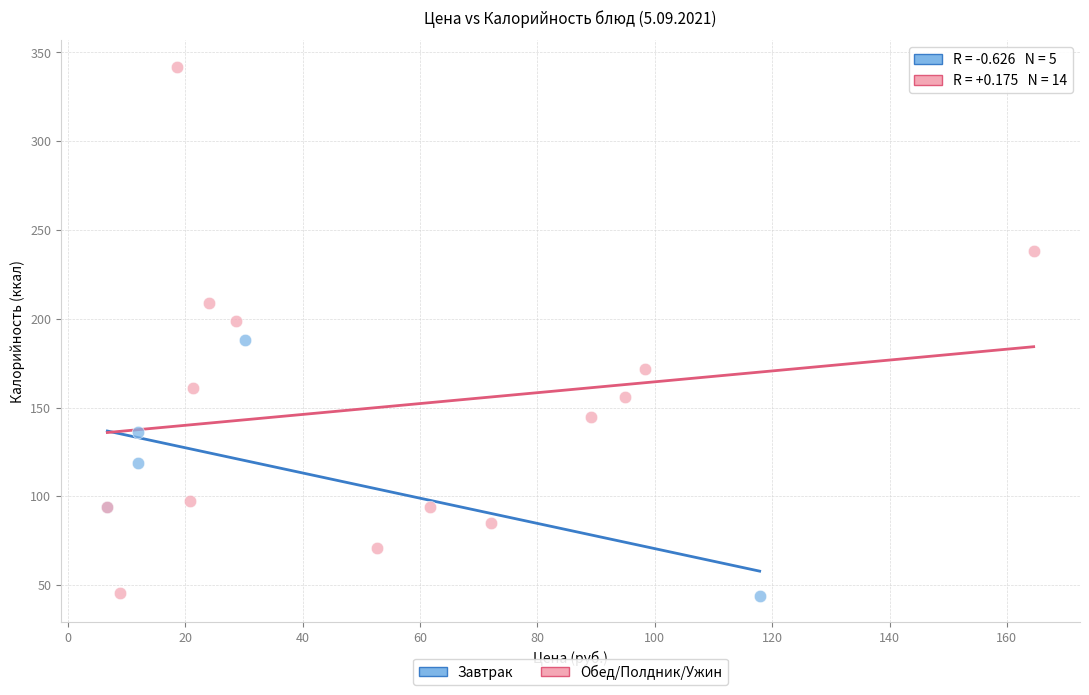

Which series reaches the maximum Y coordinate?

Обед/Полдник/Ужин